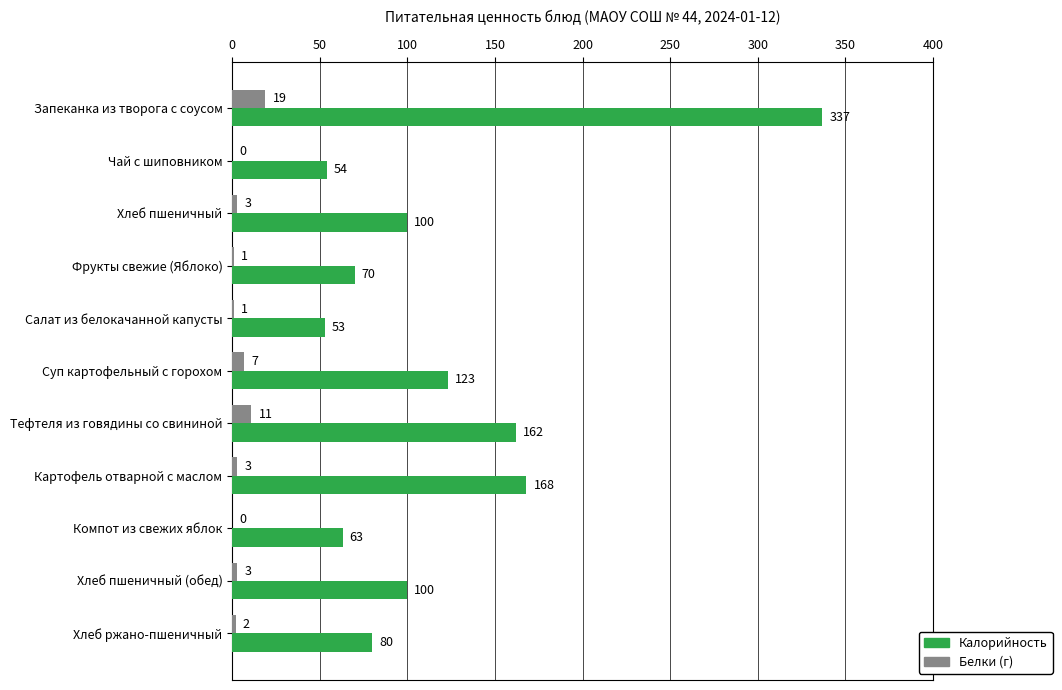

Which series changed the most between Тефтеля из говядины со свининой and Компот из свежих яблок?

Калорийность